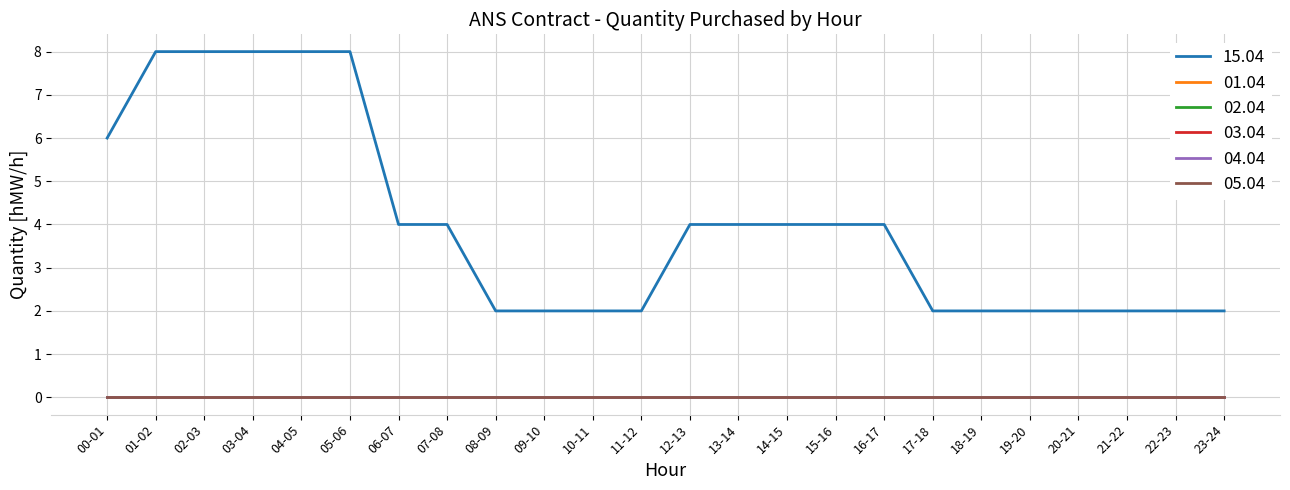

Which series has the largest range (max minus min)?

15.04